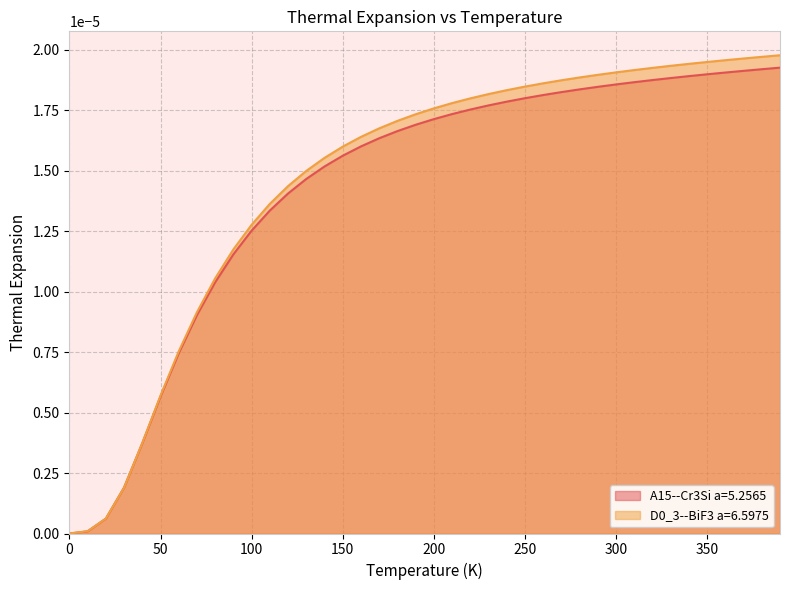

True or false: A15--Cr3Si a=5.2565 and D0_3--BiF3 a=6.5975 intersect in this chart.

True